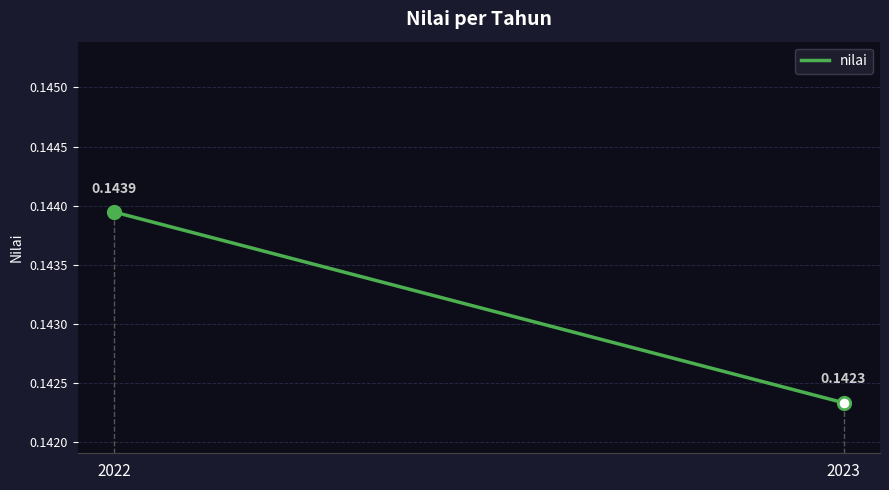

Which has a higher value, 2022 or 2023?

2022